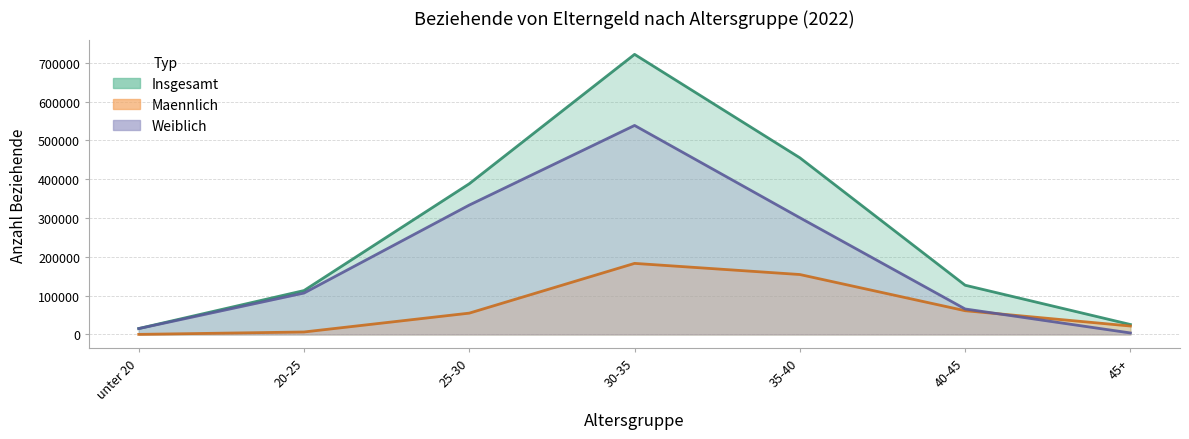

What is the label of the 6th point from the left?

40-45